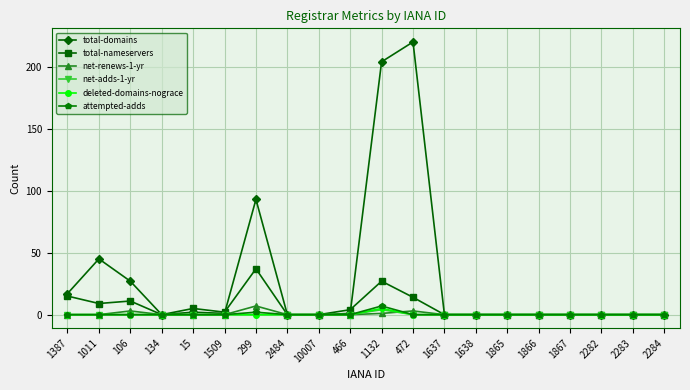

What is the greatest value displayed?

220